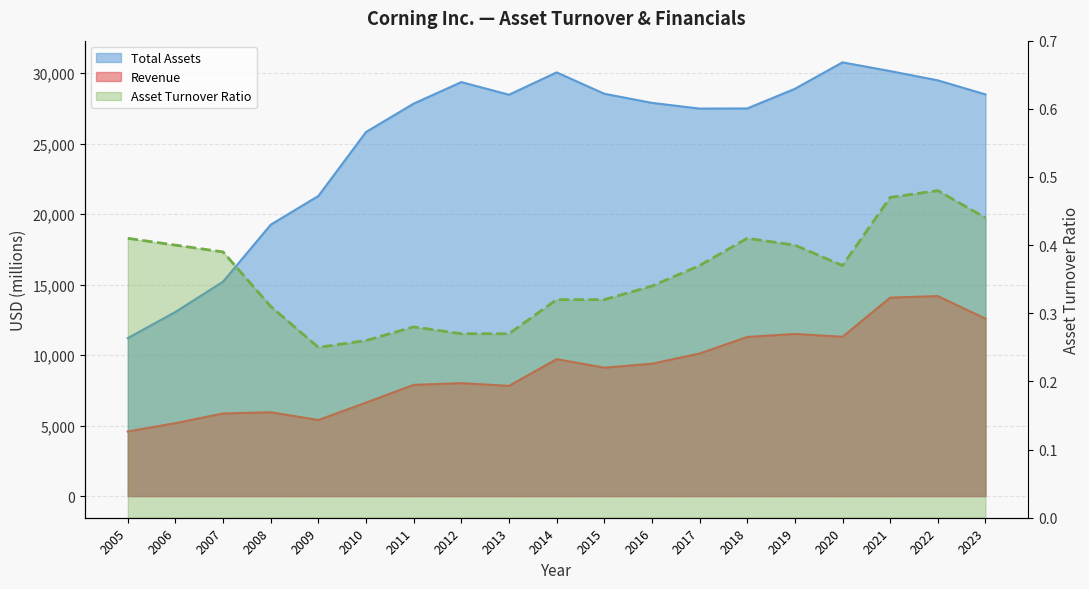

Does the chart display data point markers on the line(s)?

No